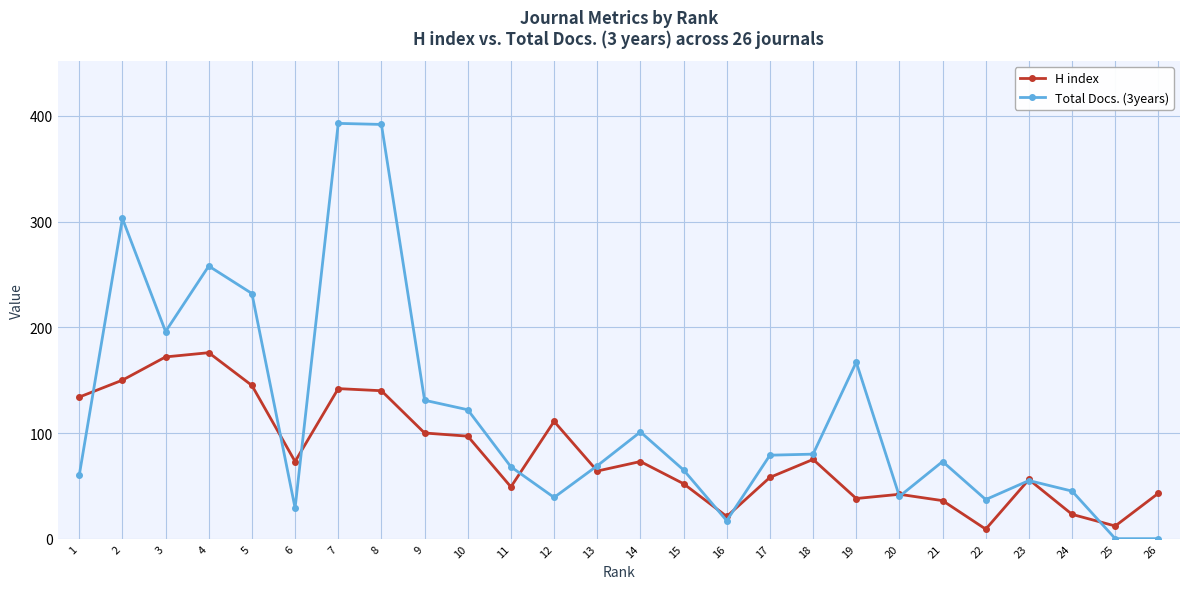

How many series are shown in this chart?

2